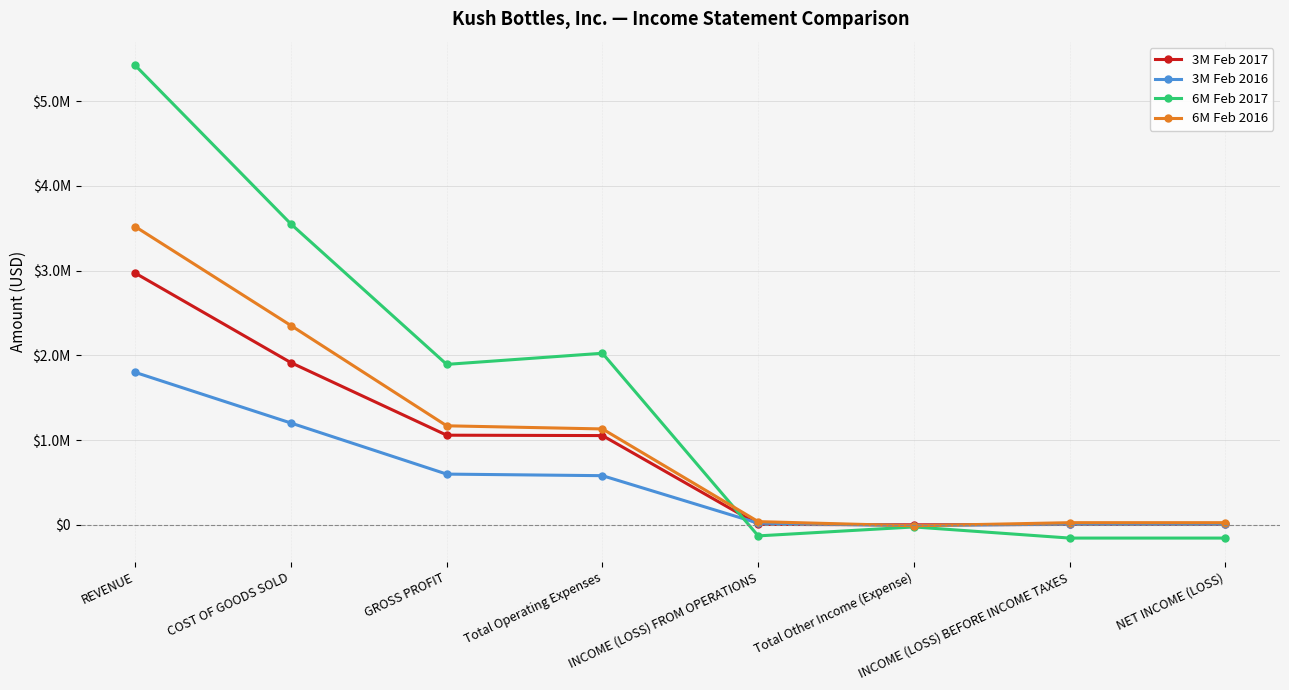

Does the chart have visible grid lines?

Yes